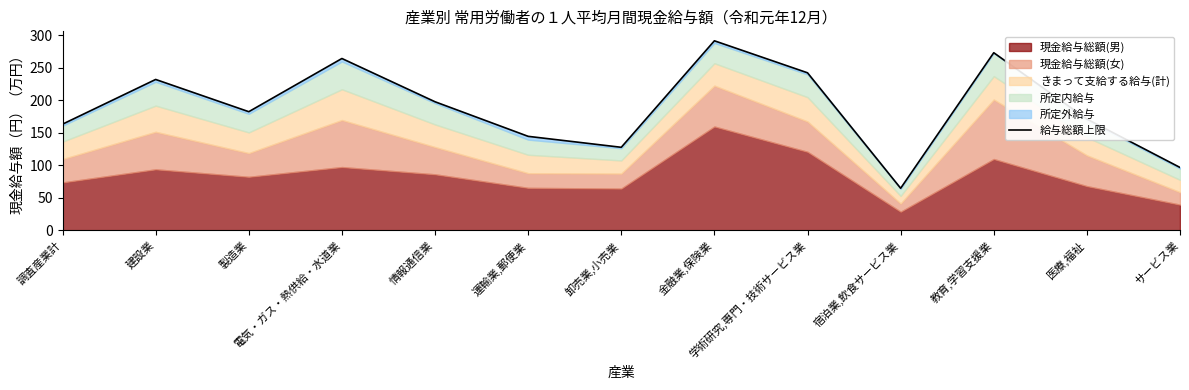

Is it true that the value at 運輸業,郵便業 is 246.3?

False